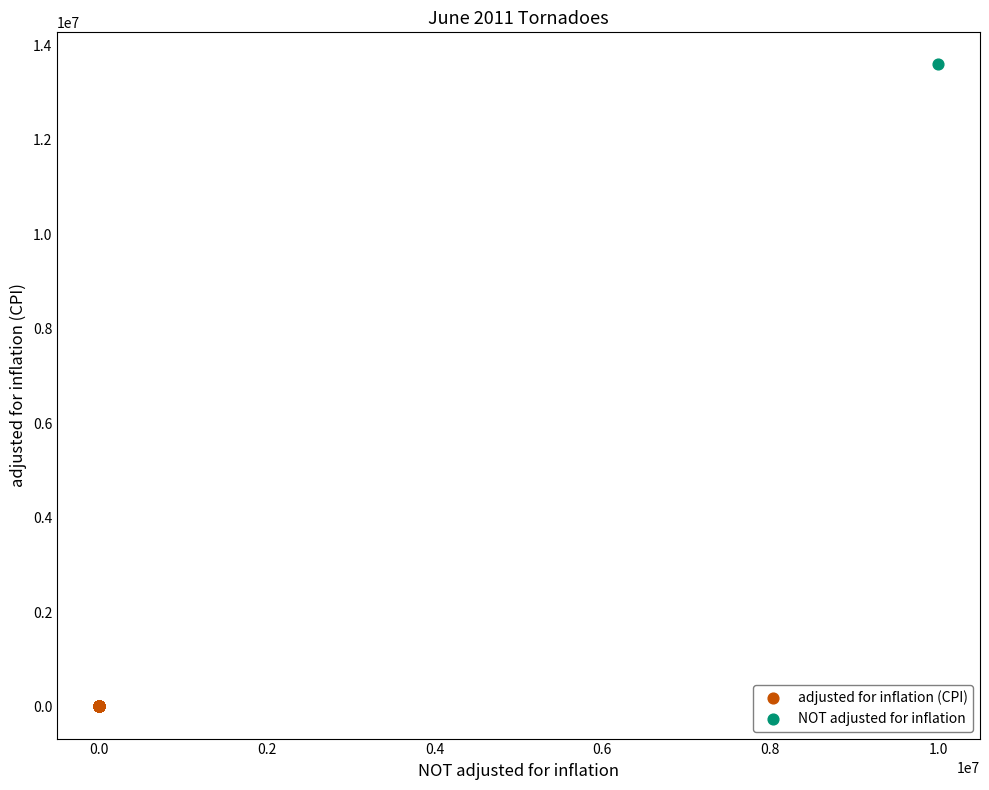

Which series contains the lowest Y value?

adjusted for inflation (CPI)